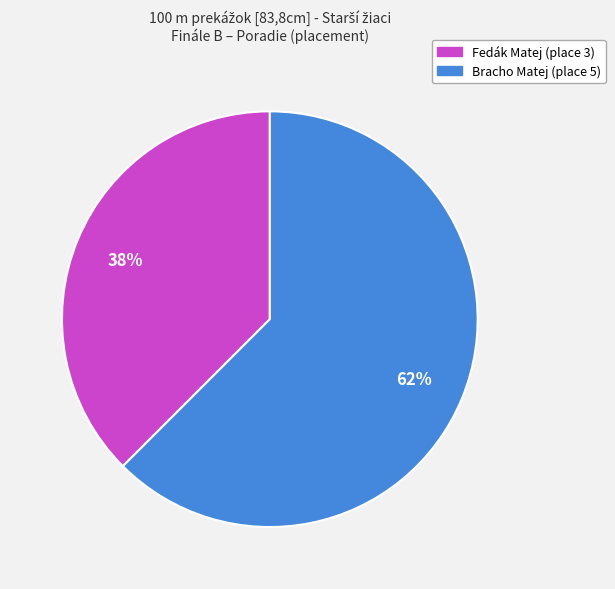

Does Bracho Matej account for over 50% of the chart?

Yes